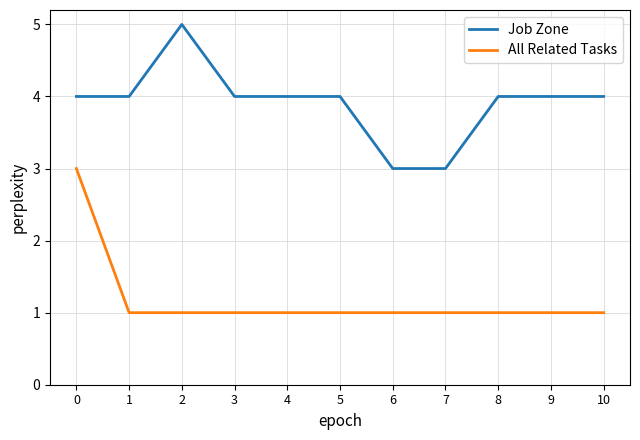

What is the spread (max minus min) of values at 8?

3